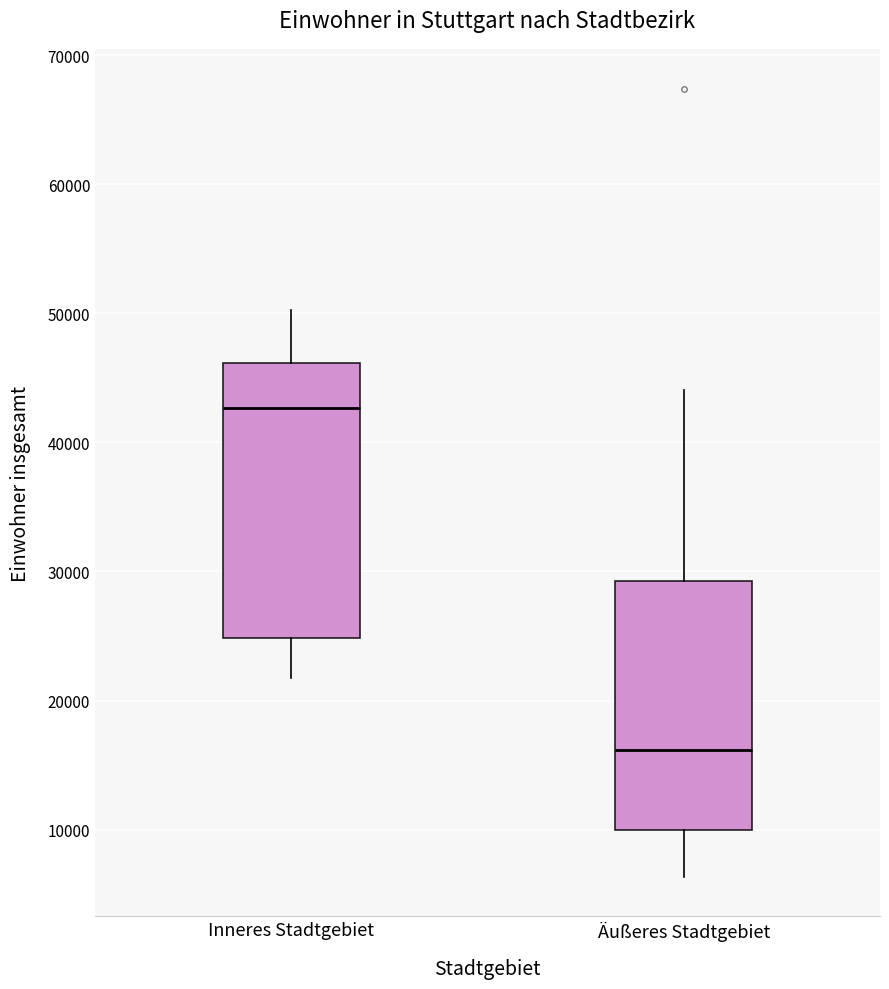

Reading left to right, read every box against the y-axis: the position of its median line, the range the box covers, and the ends of its whiskers. The values are not printed on the chart, so give them approximately, as read against the axis.

Inneres Stadtgebiet: median 43000, box 25000 to 46000, whiskers 22000 to 50000
Äußeres Stadtgebiet: median 16000, box 10000 to 29000, whiskers 6000 to 44000